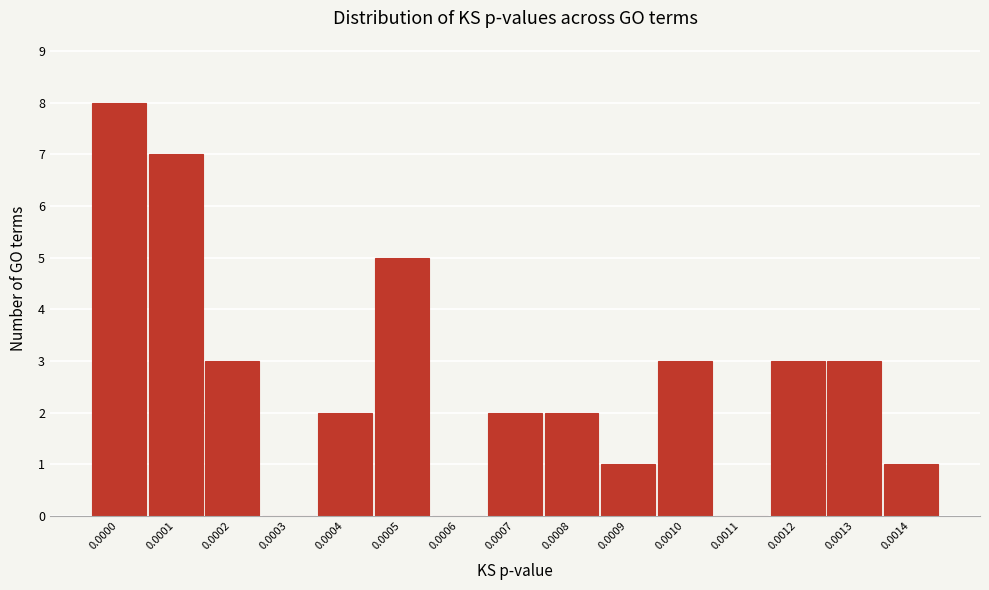

Reading left to right, transcribe all the data shown in this chart.

0.0000=8	0.0001=7	0.0002=3	0.0003=0	0.0004=2	0.0005=5	0.0006=0	0.0007=2	0.0008=2	0.0009=1	0.0010=3	0.0011=0	0.0012=3	0.0013=3	0.0014=1